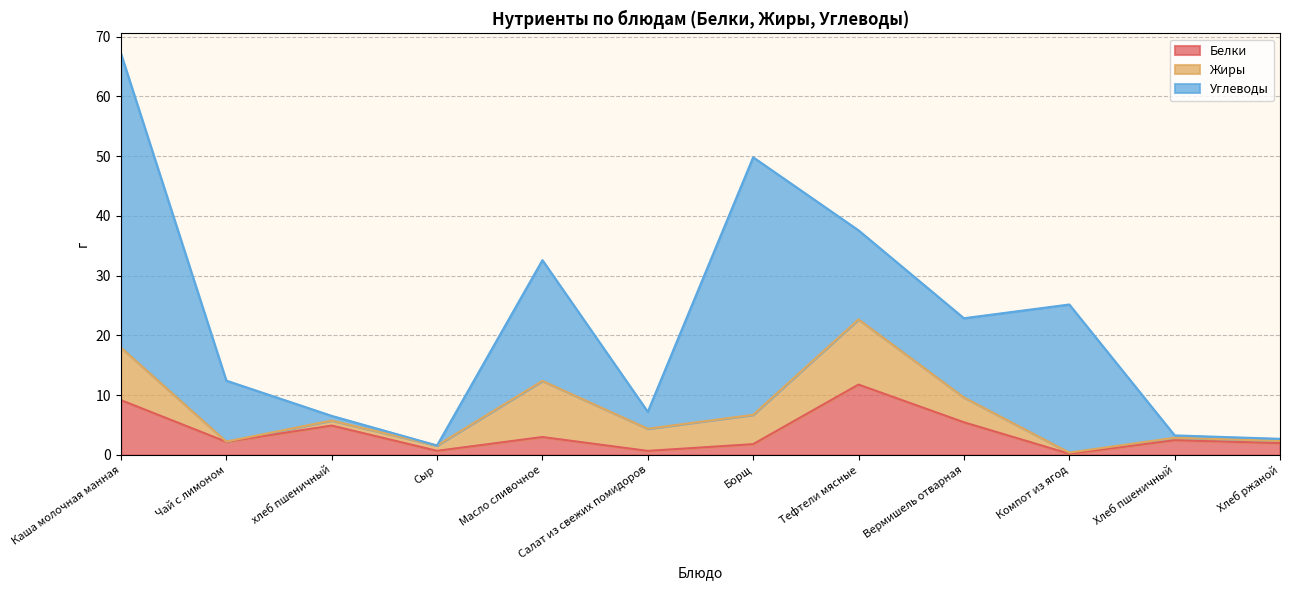

What is the difference between the Жиры values at Сыр and Хлеб пшеничный?

0.5